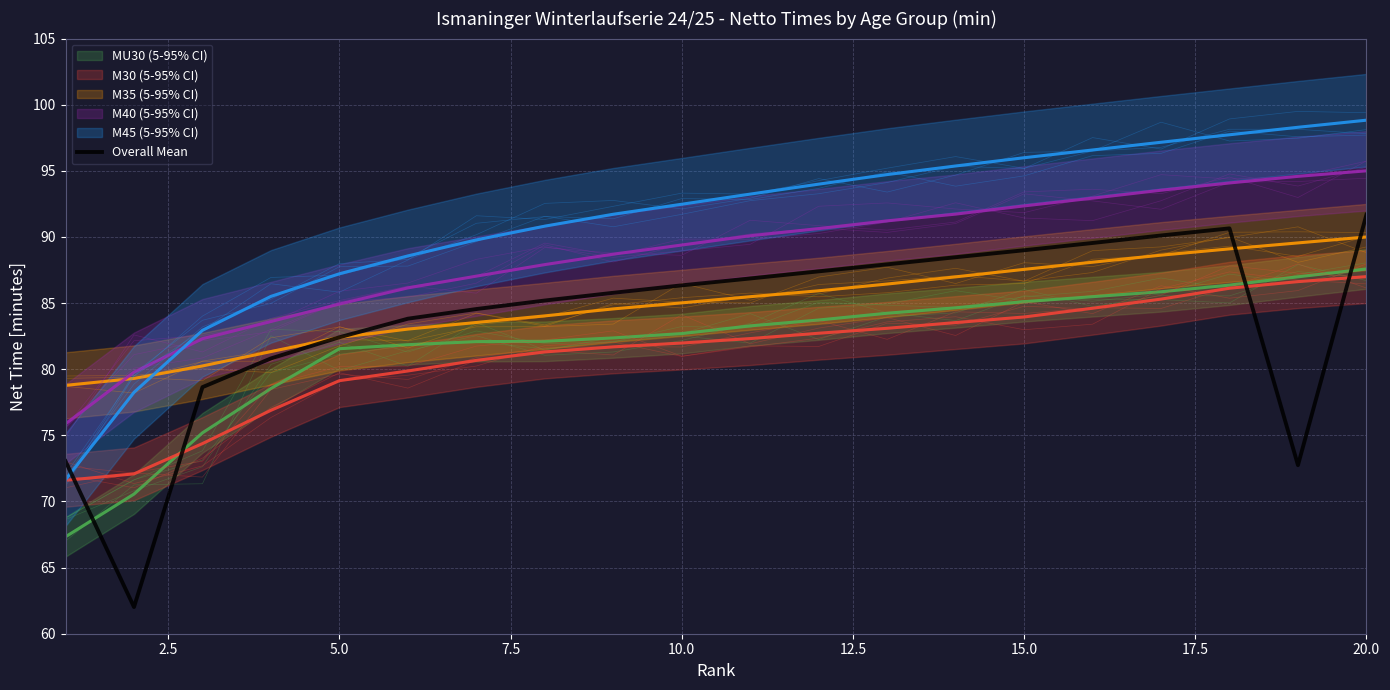

What is the minimum value shown in the chart?

62.0